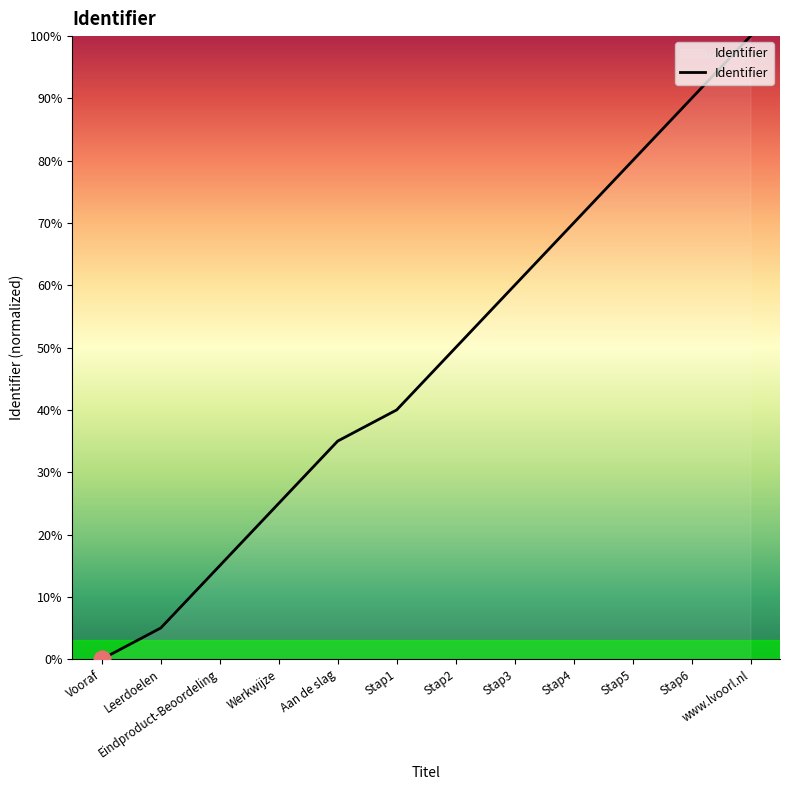

What value does the data have at www.lvoorl.nl?

100